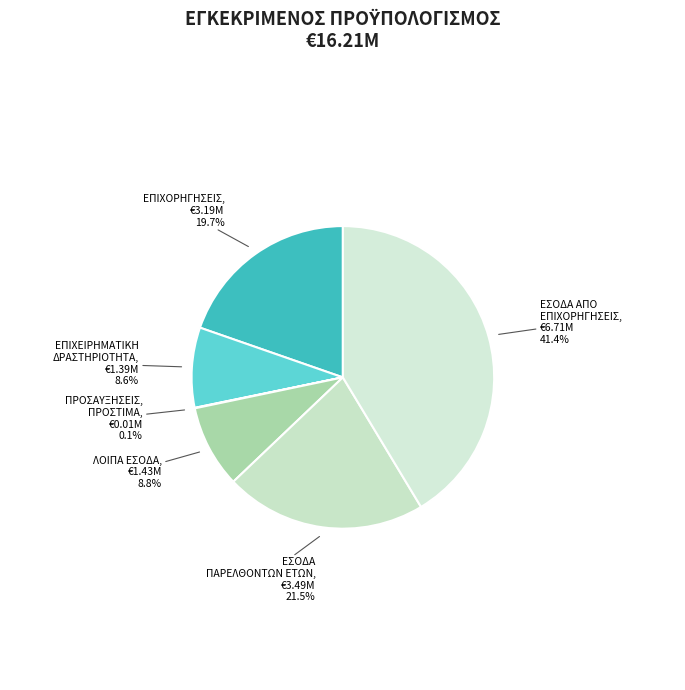

True or false: ΛΟΙΠΑ ΕΣΟΔΑ accounts for 9% of the total.

True